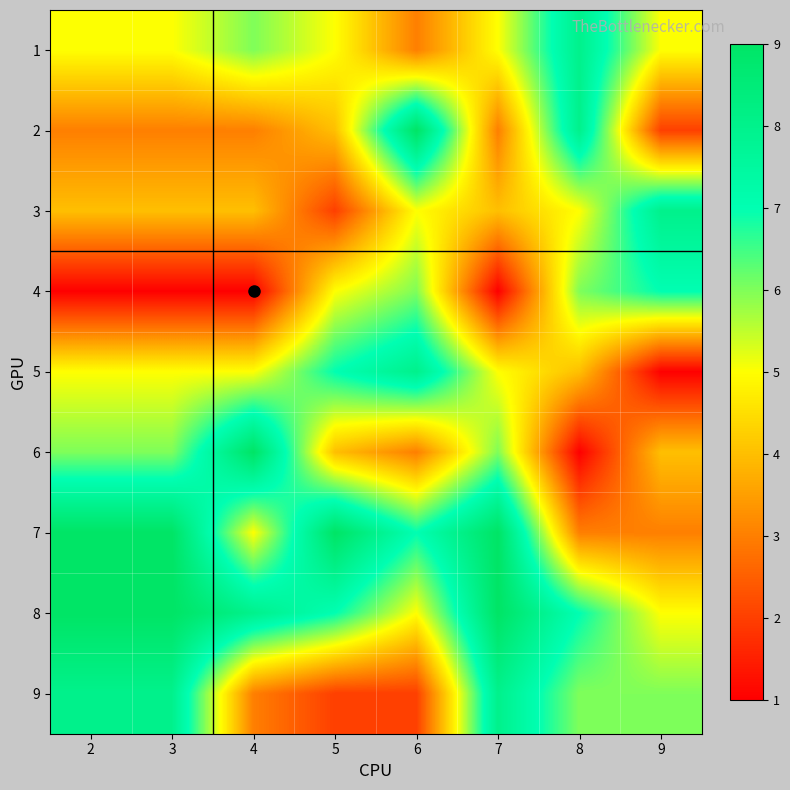

What is the difference between the highest and lowest values at 5?

7